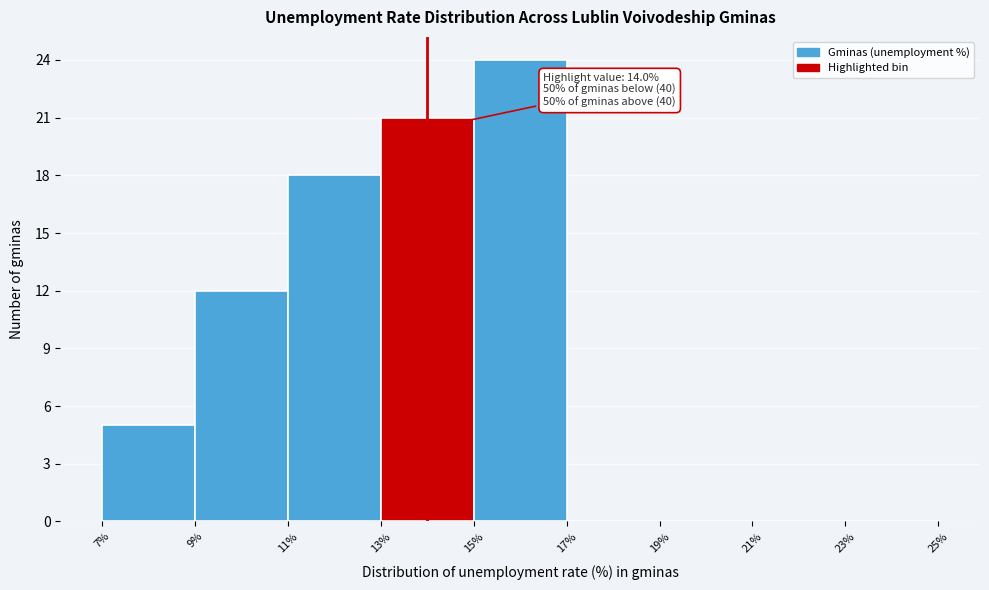

Over which range of the x-axis is the bar tallest?

15% to 17%